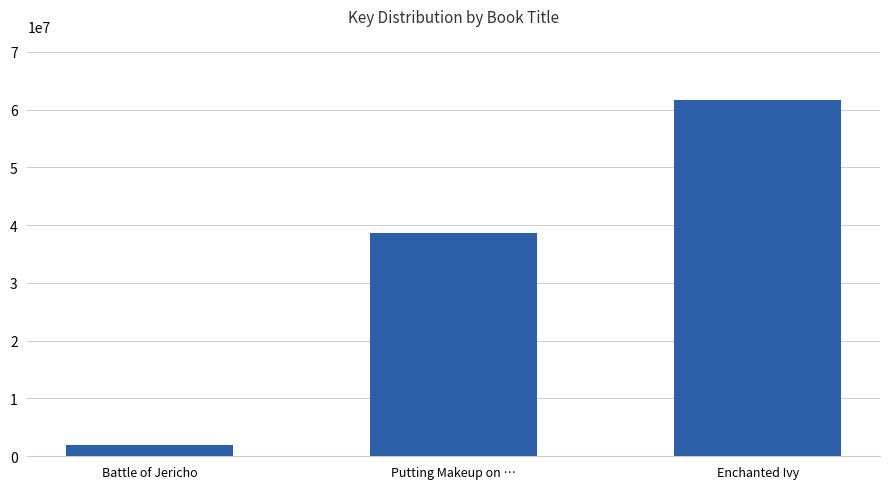

What position from the left is Putting Makeup on …?

2